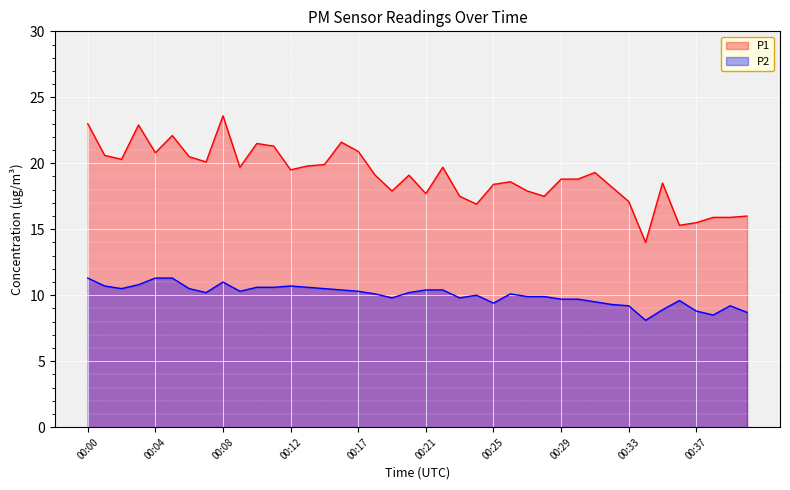

What is the difference between the highest and lowest values at 15?

11.2